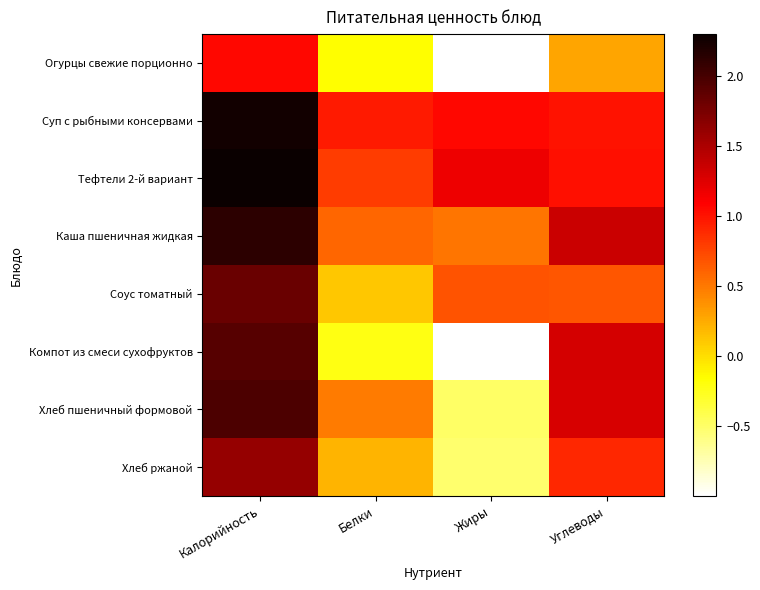

Rank the series by their maximum value, from highest to lowest.

Тефтели 2-й вариант, Суп с рыбными консервами, Каша пшеничная жидкая, Хлеб пшеничный формовой, Компот из смеси сухофруктов, Соус томатный, Хлеб ржаной, Огурцы свежие порционно